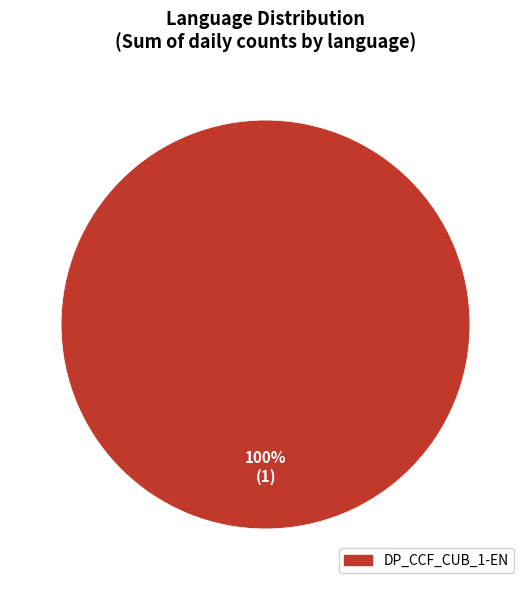

Is there a majority slice in this chart?

Yes